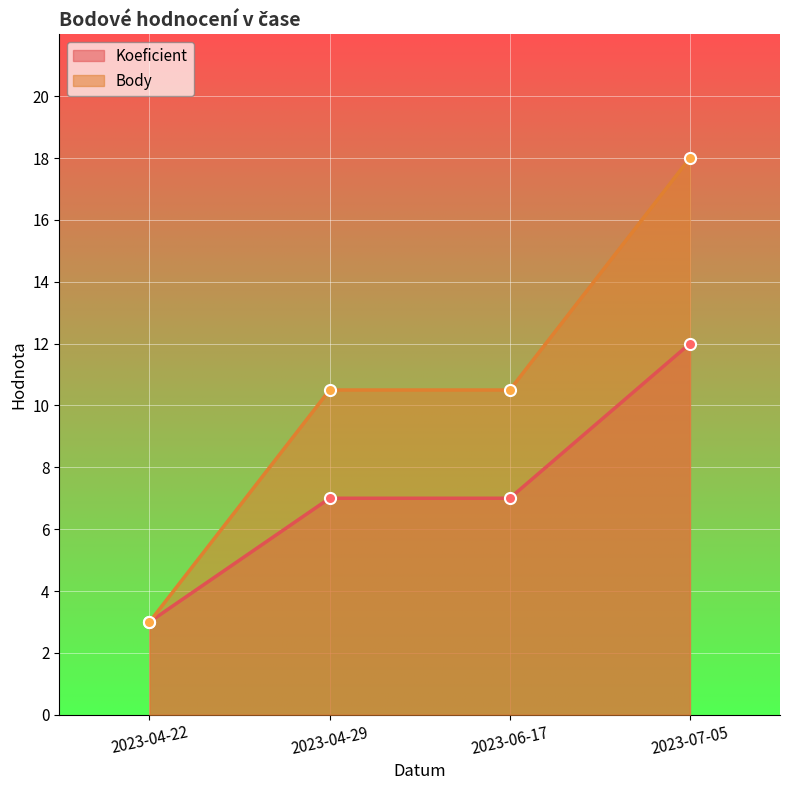

Reading left to right, extract all data points from this chart.

Koeficient: 2023-04-22=3.0	2023-04-29=7.0	2023-06-17=7.0	2023-07-05=12.0
Body: 2023-04-22=3.0	2023-04-29=10.5	2023-06-17=10.5	2023-07-05=18.0